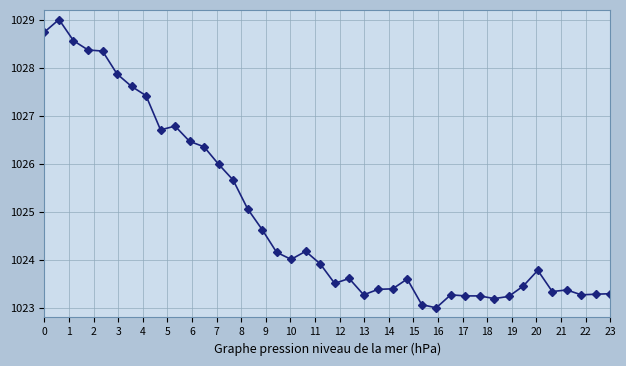

What is the greatest value displayed?

1029.0